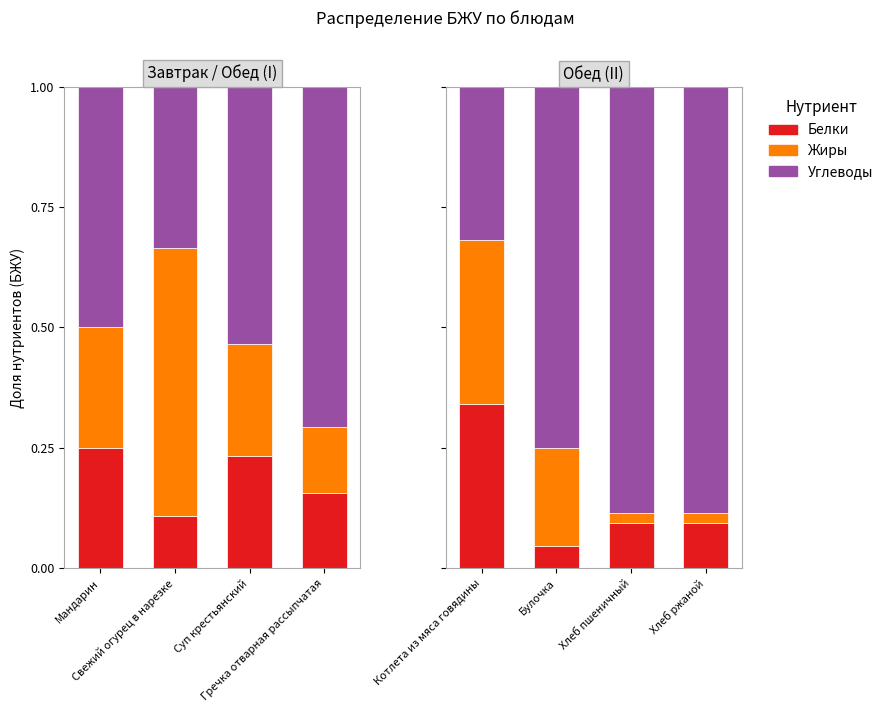

Which series has the largest total across all categories?

Углеводы